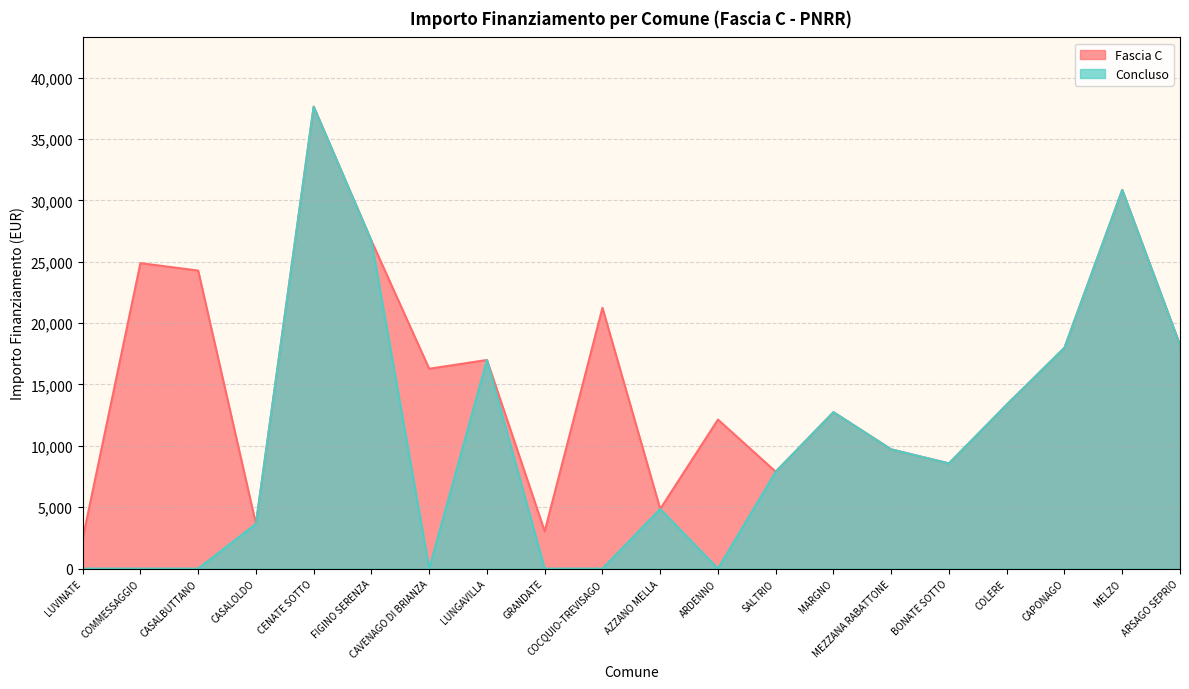

True or false: Fascia C and Concluso cross at least once.

False